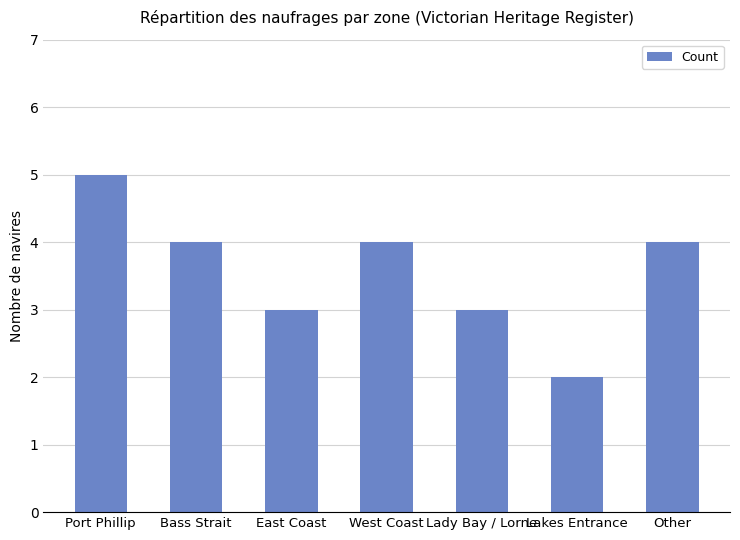

What is the difference between the second highest and second lowest values?

1